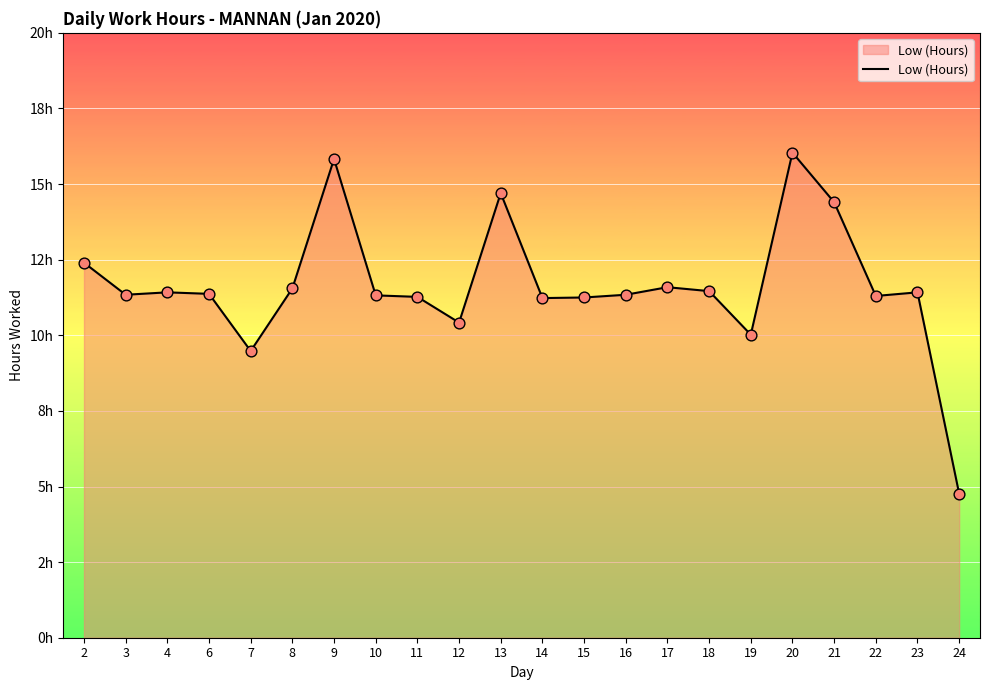

Between 24 and 22, which is larger?

22